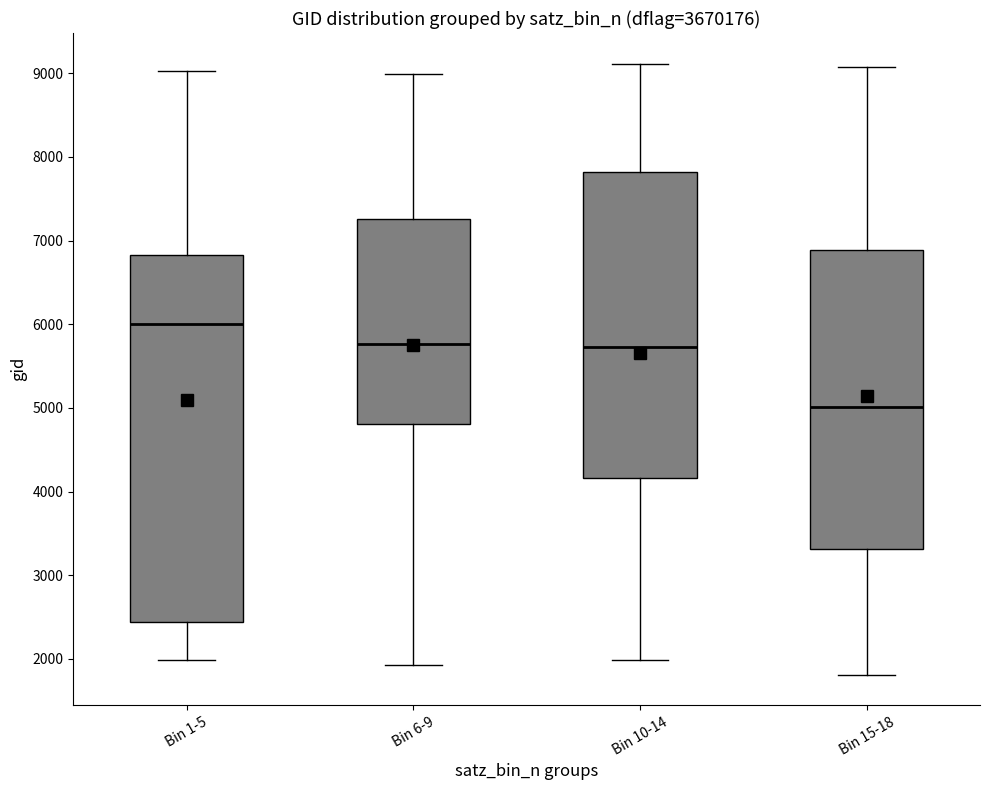

Where does the median line of the box for Bin 1-5 sit on the y-axis? The values are not printed on the chart, so give them approximately, as read against the axis.

6000